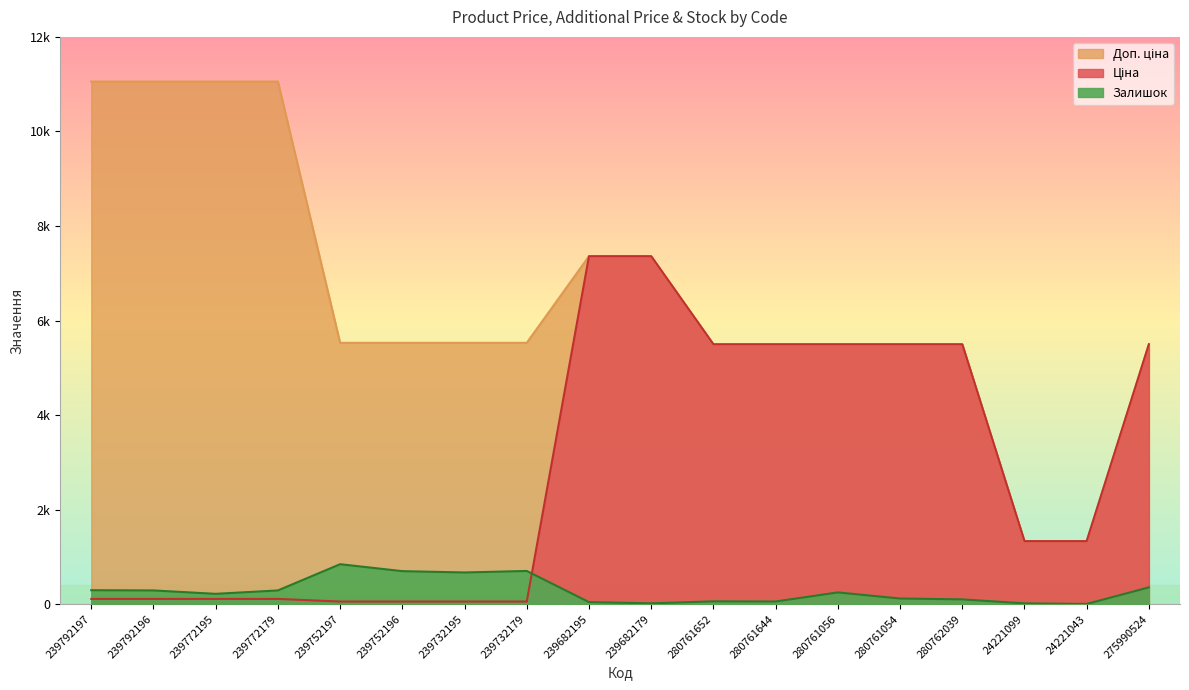

Which category has the lowest value across all series?

24221043